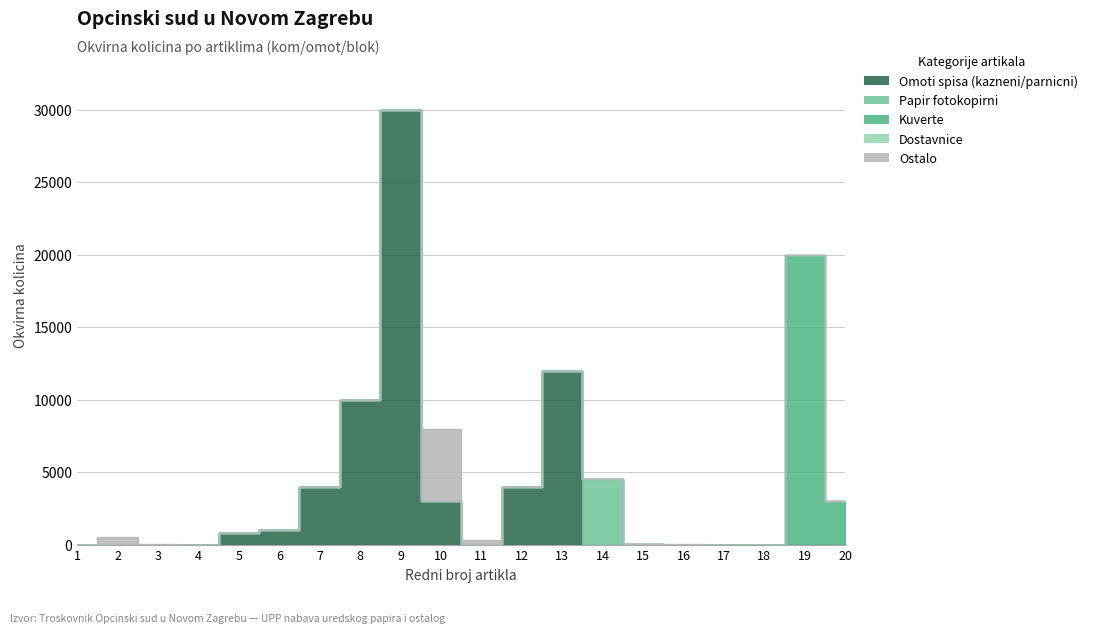

At which label is Kuverte closest to 10000?

20